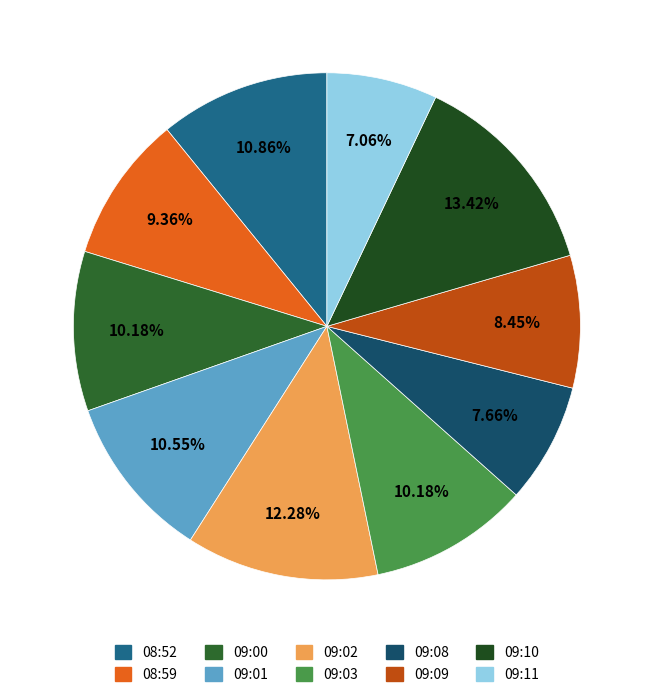

To the nearest percent, what percentage of the pie is 09:11?

7%